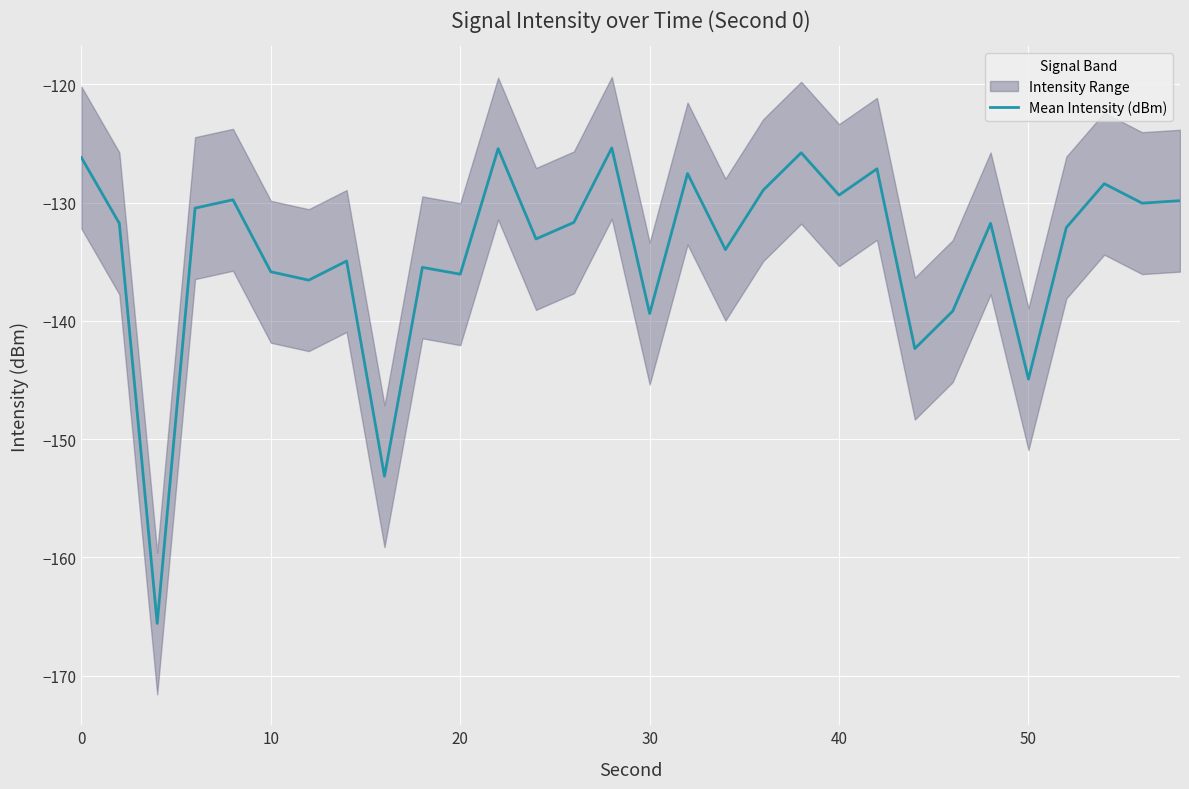

How many points are lower than both their immediate neighbors (excluding endpoints)?

11